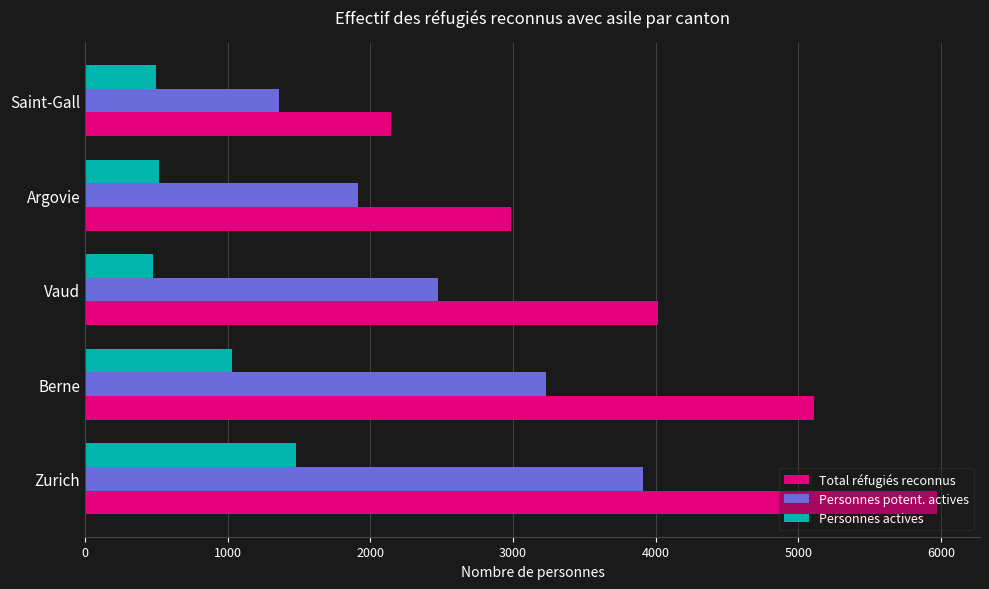

What is the difference between the second highest and second lowest values in the Personnes actives series?

538